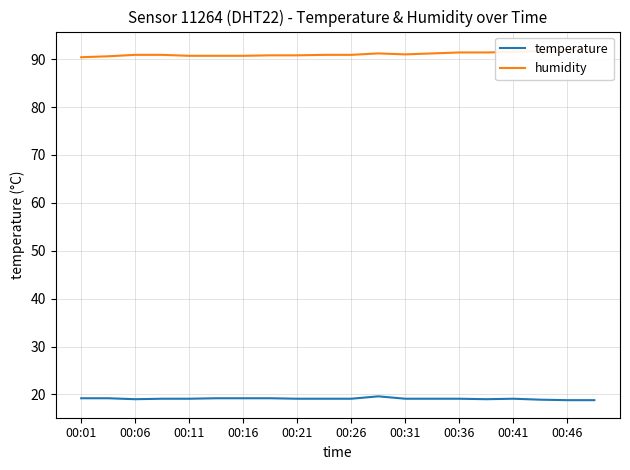

Reading left to right, what are all the values shown in this chart?

temperature: 19.2	19.2	19.0	19.1	19.1	19.2	19.2	19.2	19.1	19.1	19.1	19.6	19.1	19.1	19.1	19.0	19.1	18.9	18.8	18.8
humidity: 90.4	90.6	90.9	90.9	90.7	90.7	90.7	90.8	90.8	90.9	90.9	91.2	91.0	91.2	91.4	91.4	91.5	91.7	91.9	92.1